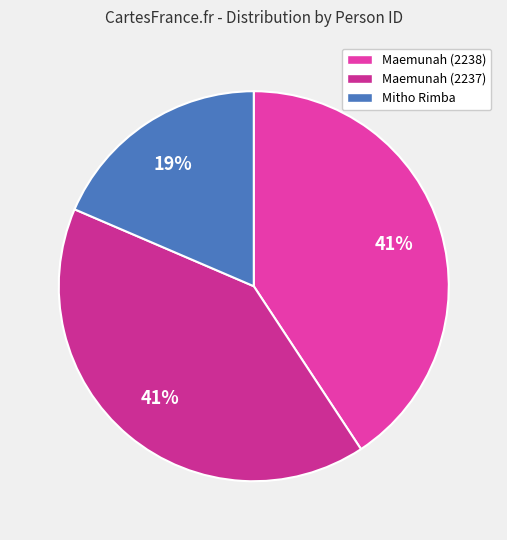

Which has a higher value, Maemunah (2238) or Mitho Rimba?

Maemunah (2238)